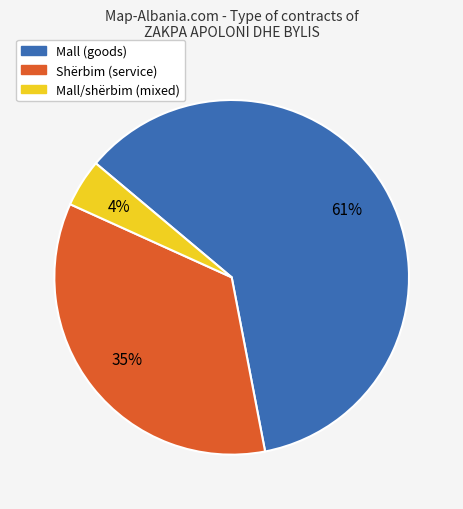

To the nearest percent, what is the average slice percentage?

33%